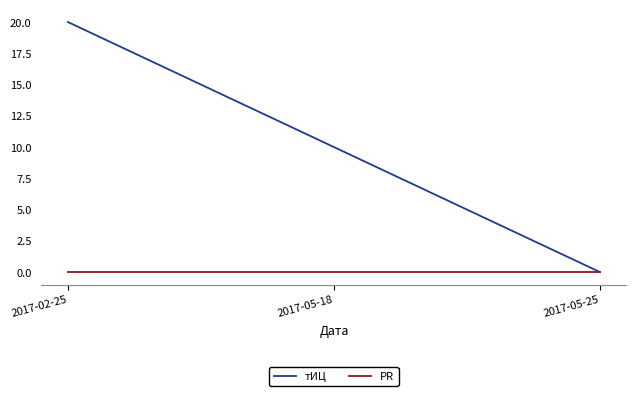

Between 2017-05-18 and 2017-05-25, which series saw the biggest shift?

тИЦ